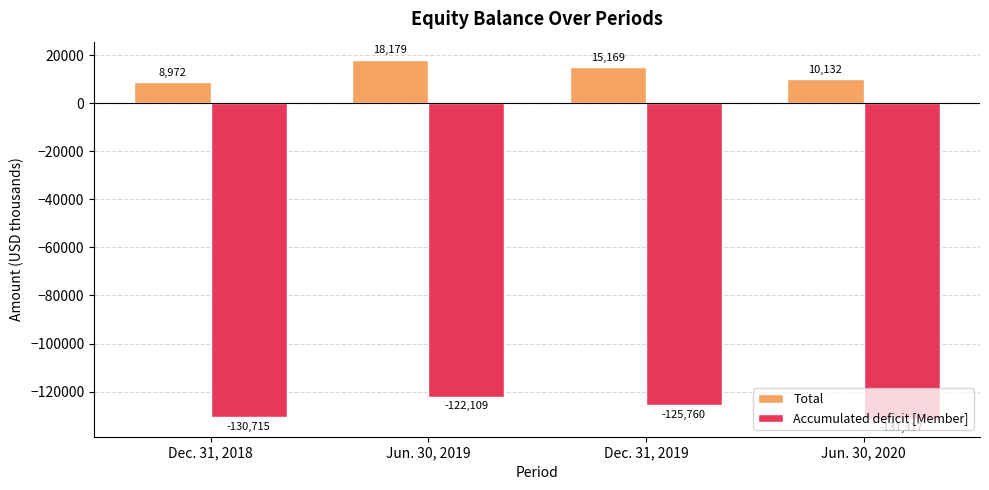

What is the difference between the highest and lowest values at Jun. 30, 2020?

141449